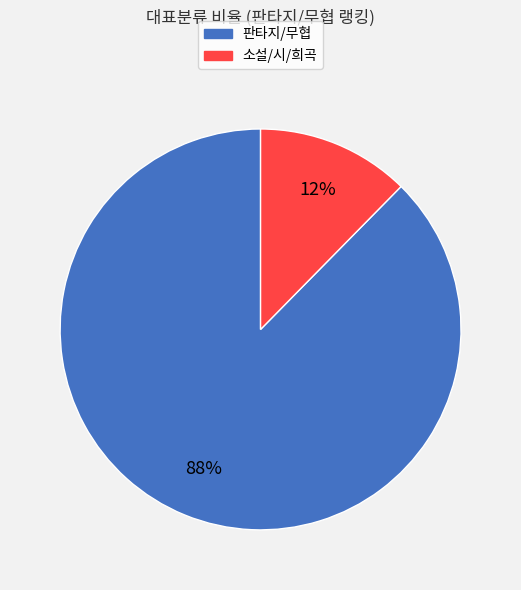

Rank the categories by value from highest to lowest.

판타지/무협, 소설/시/희곡